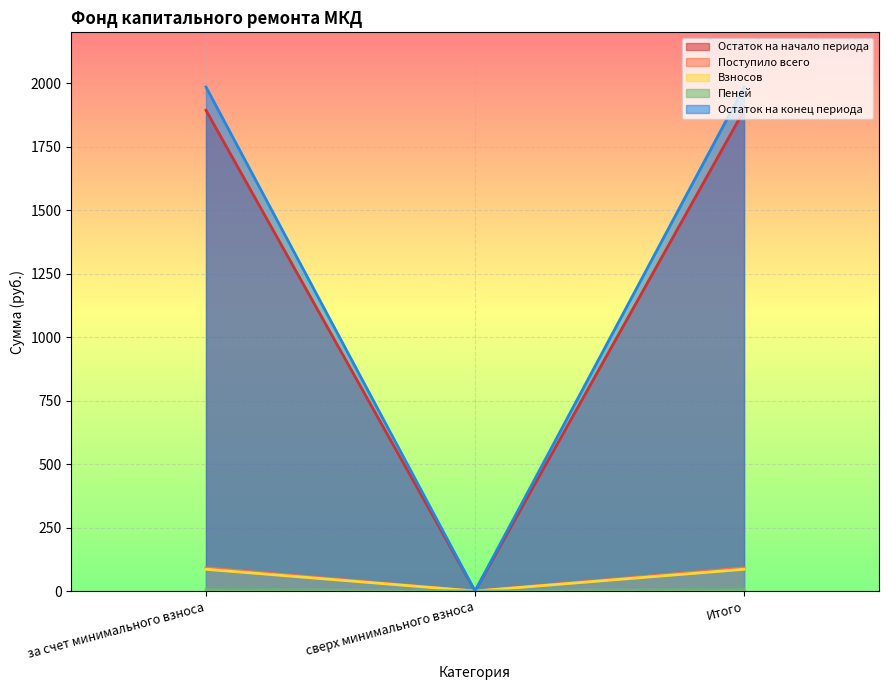

Between за счет минимального взноса and Итого, which is larger?

за счет минимального взноса